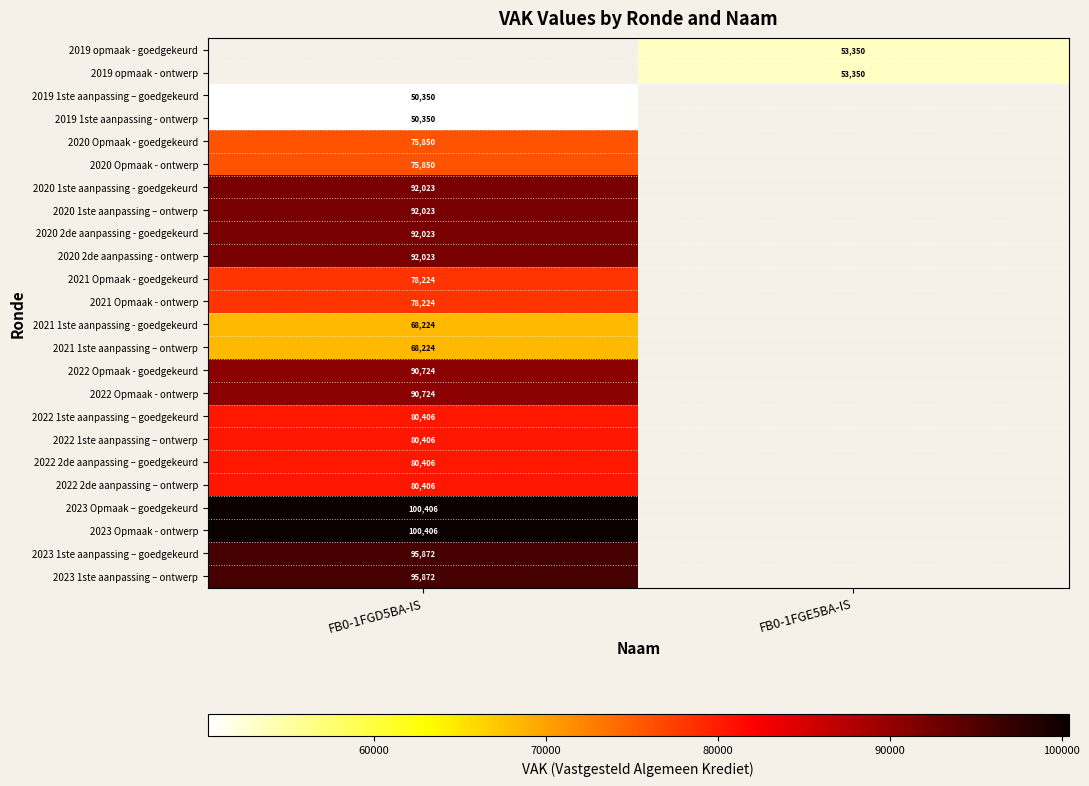

True or false: 2019 opmaak - goedgekeurd has a value of 16265 at FB0-1FGE5BA-IS.

False